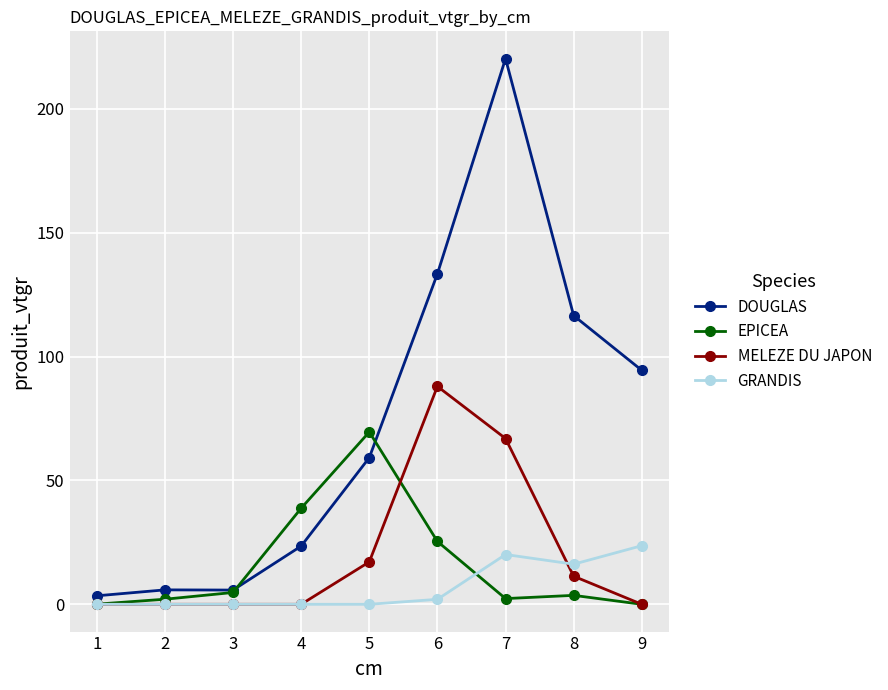

What is the maximum value shown in the chart?

220.2